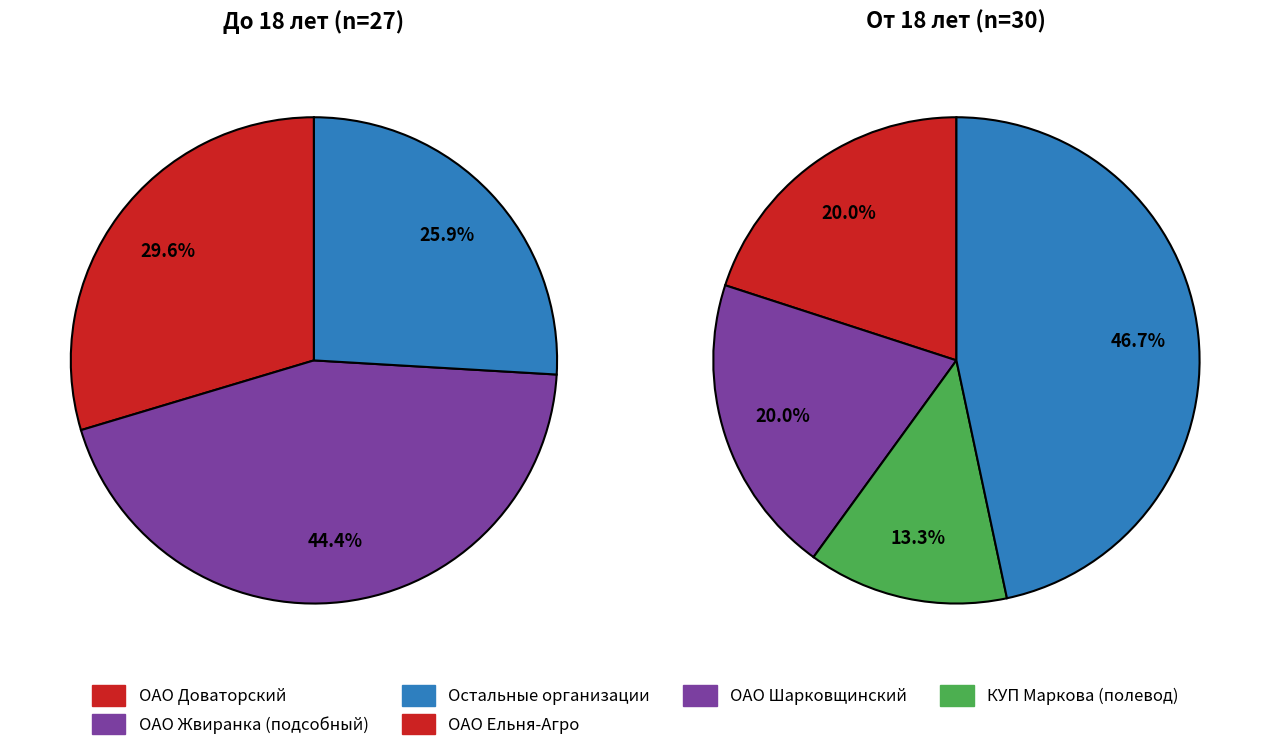

Is it true that ОАО Жвиранка (кухонный) is 12% of the pie?

False